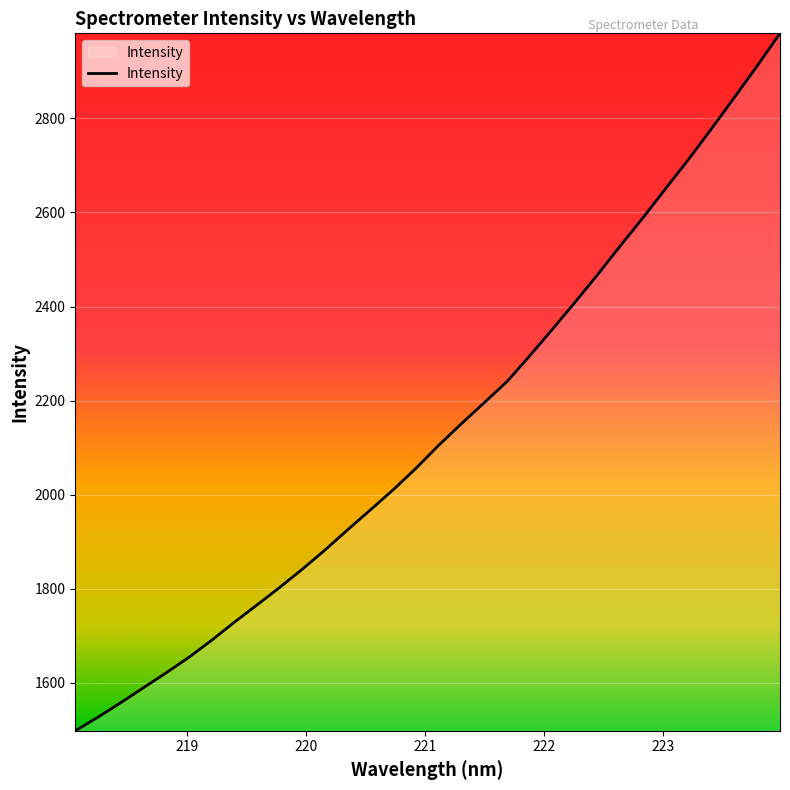

What is the difference between the maximum and second lowest values?

1453.3